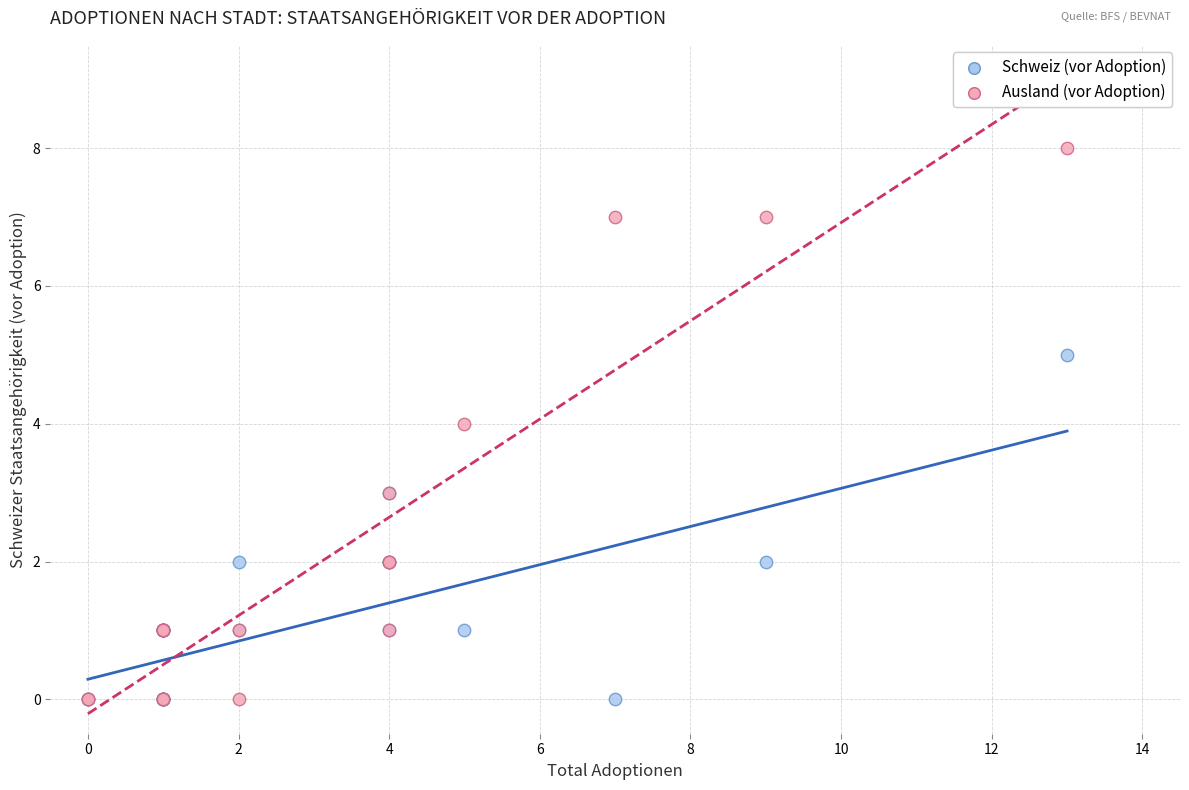

Which series reaches the maximum Y coordinate?

Ausland (vor Adoption)